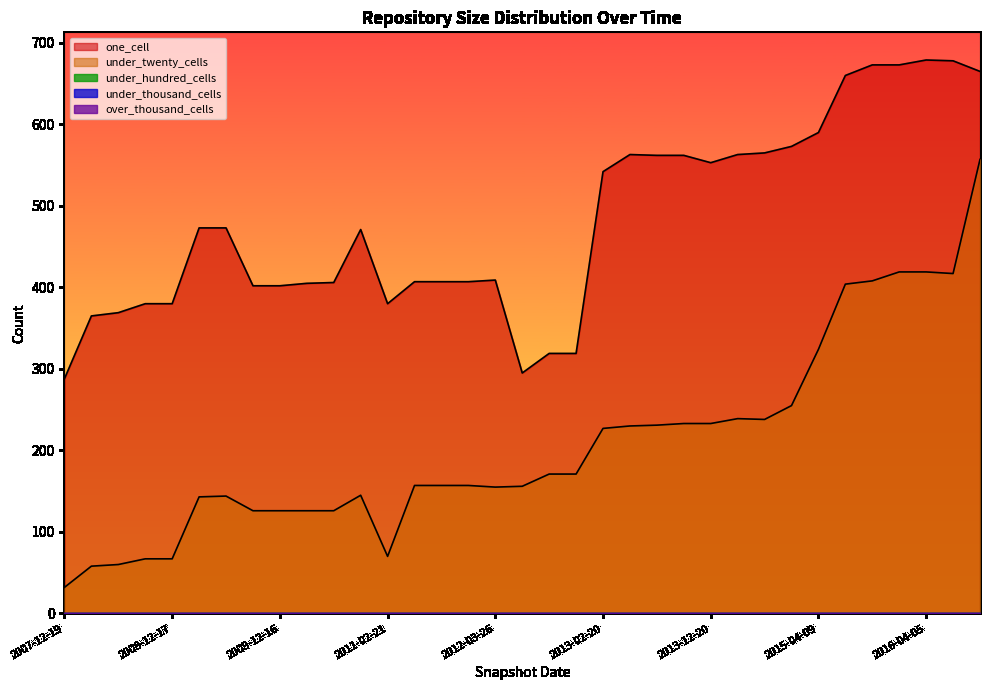

What is the maximum value for under_hundred_cells?

1